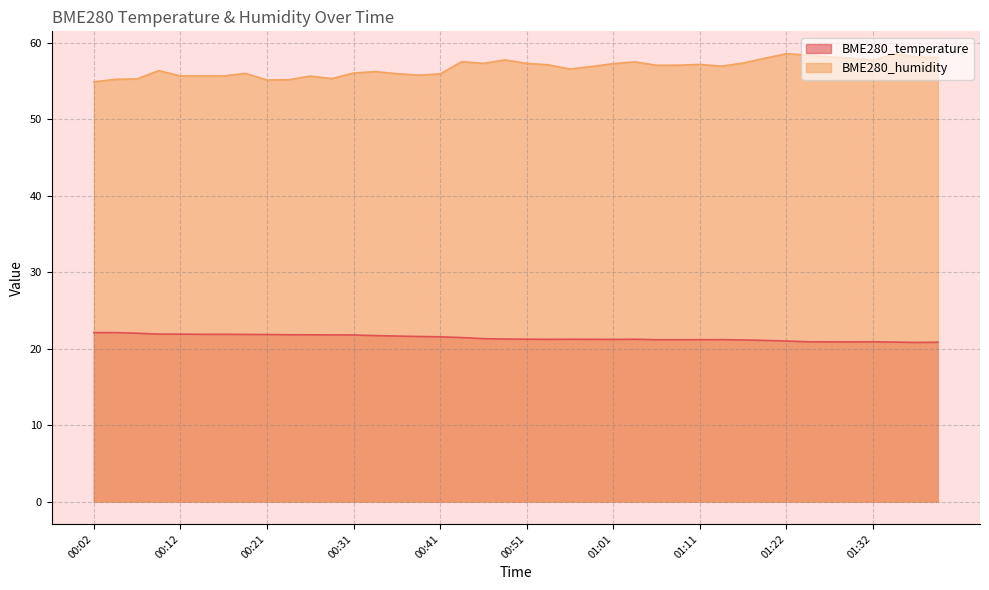

True or false: BME280_humidity and BME280_temperature cross at least once.

False